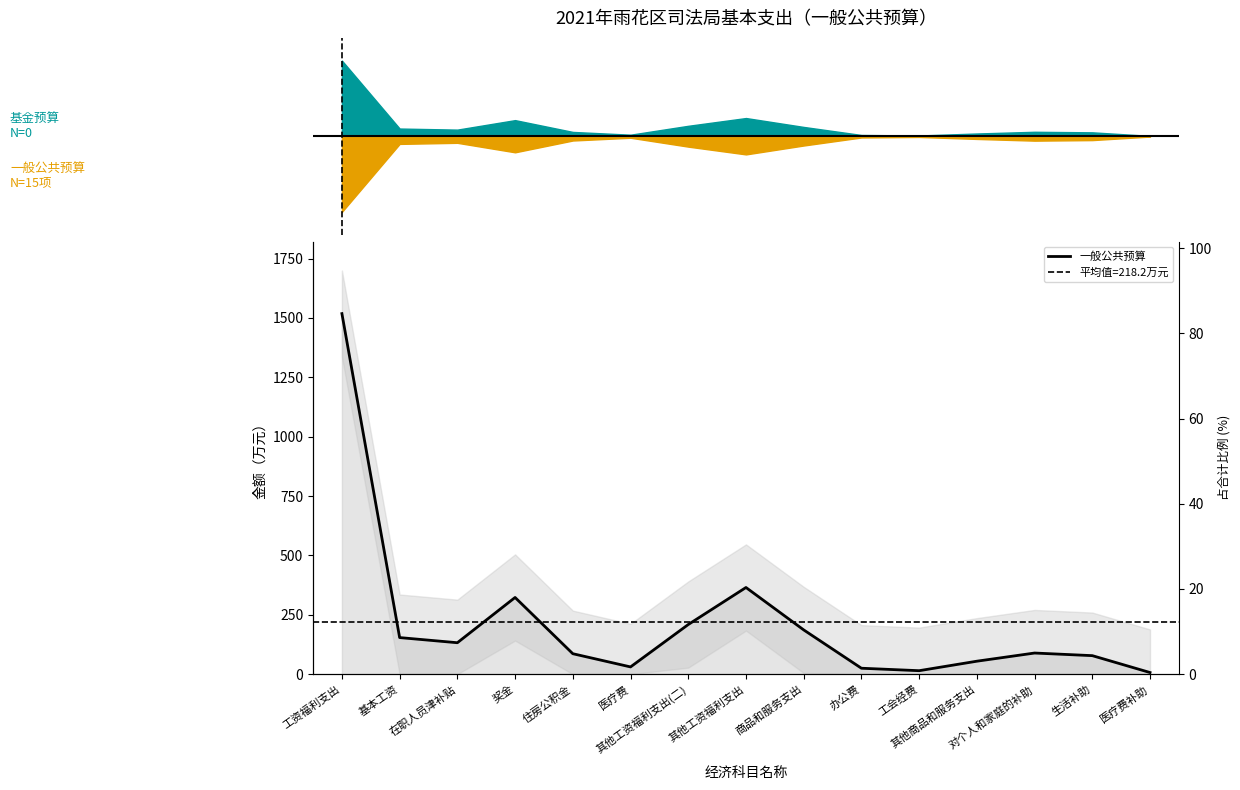

What is the value of the 13th point from the left?

89.0